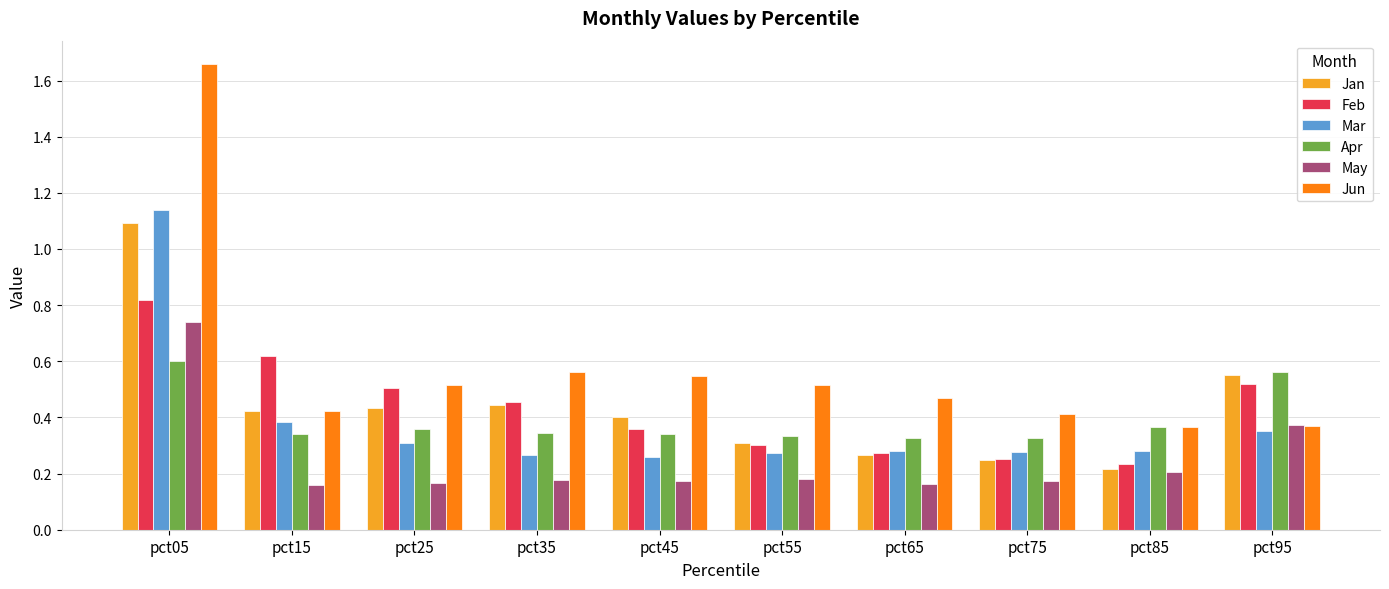

How many bars are there in total?

60